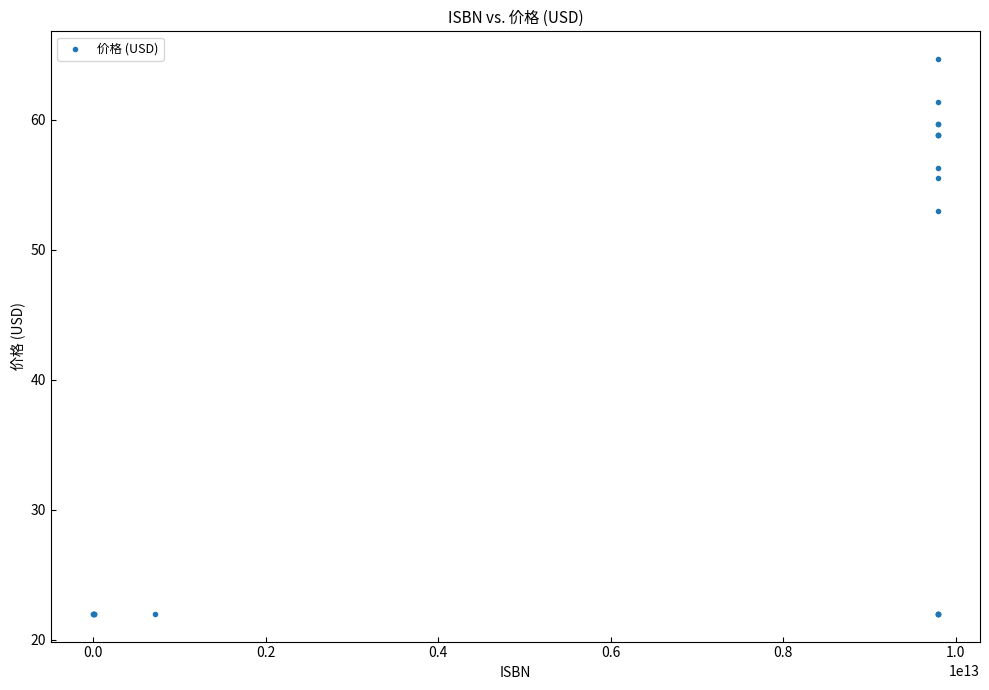

What Y value in the scatter plot is closest to 43?

53.0